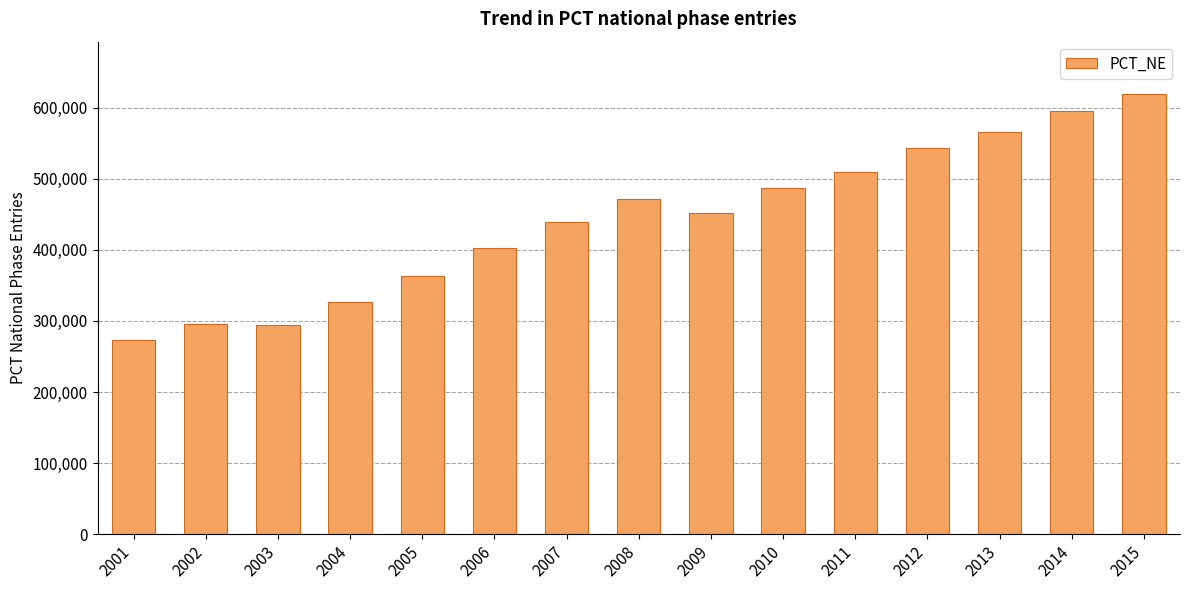

What is the smallest value displayed?

272800